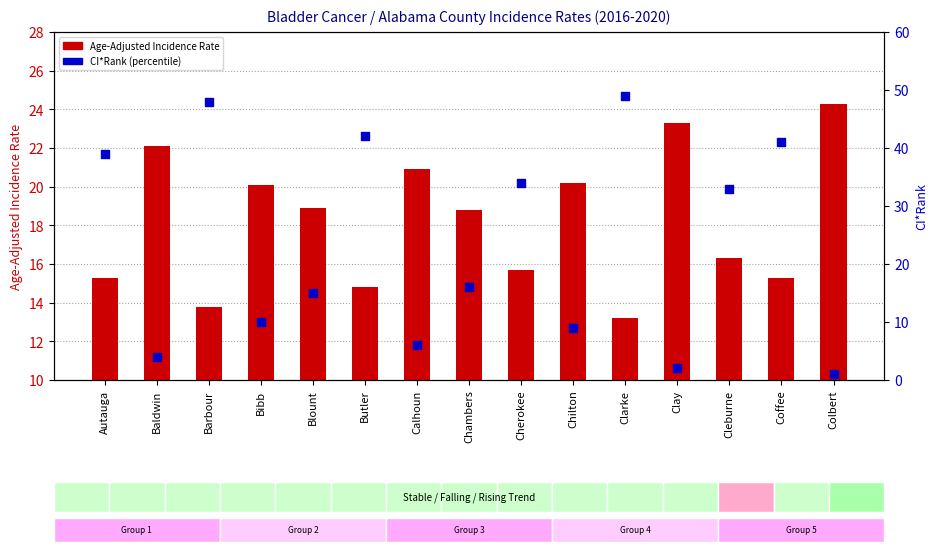

Is the value of CI*Rank at Colbert greater than the value of Age-Adjusted Incidence Rate at Chilton?

No